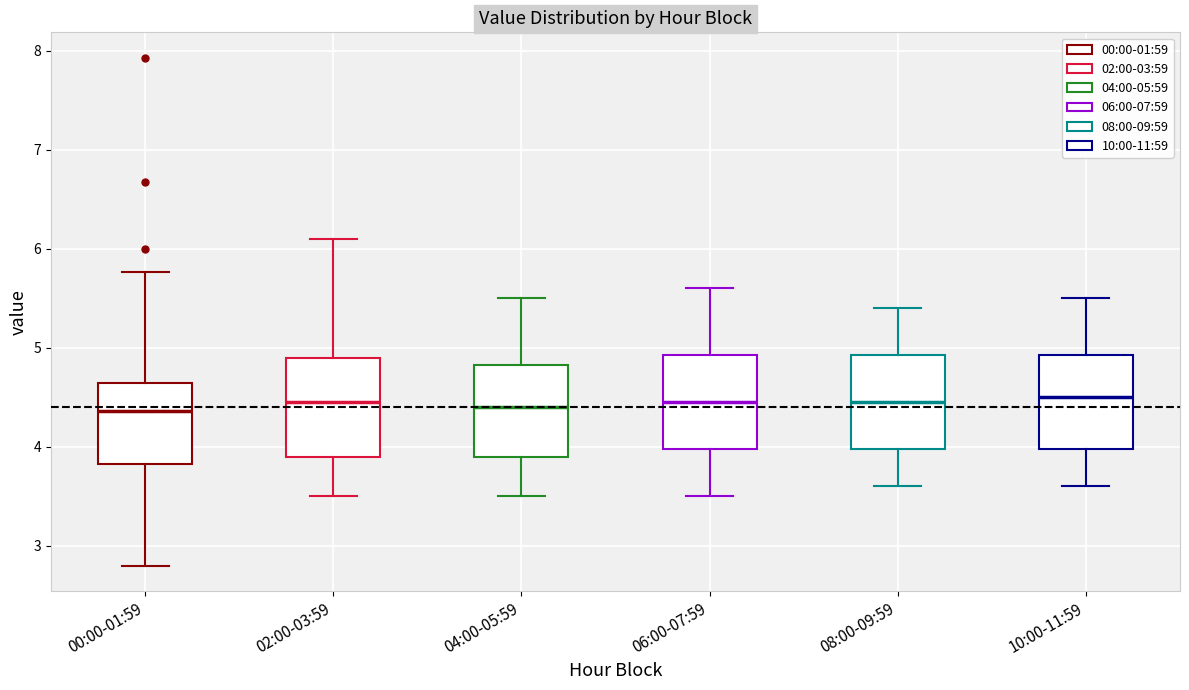

Reading left to right, read every box against the y-axis: the position of its median line, the range the box covers, and the ends of its whiskers. The values are not printed on the chart, so give them approximately, as read against the axis.

00:00-01:59: median 4.4, box 3.8 to 4.6, whiskers 2.8 to 5.8
02:00-03:59: median 4.5, box 3.9 to 4.9, whiskers 3.5 to 6.1
04:00-05:59: median 4.4, box 3.9 to 4.8, whiskers 3.5 to 5.5
06:00-07:59: median 4.5, box 4.0 to 4.9, whiskers 3.5 to 5.6
08:00-09:59: median 4.5, box 4.0 to 4.9, whiskers 3.6 to 5.4
10:00-11:59: median 4.5, box 4.0 to 4.9, whiskers 3.6 to 5.5